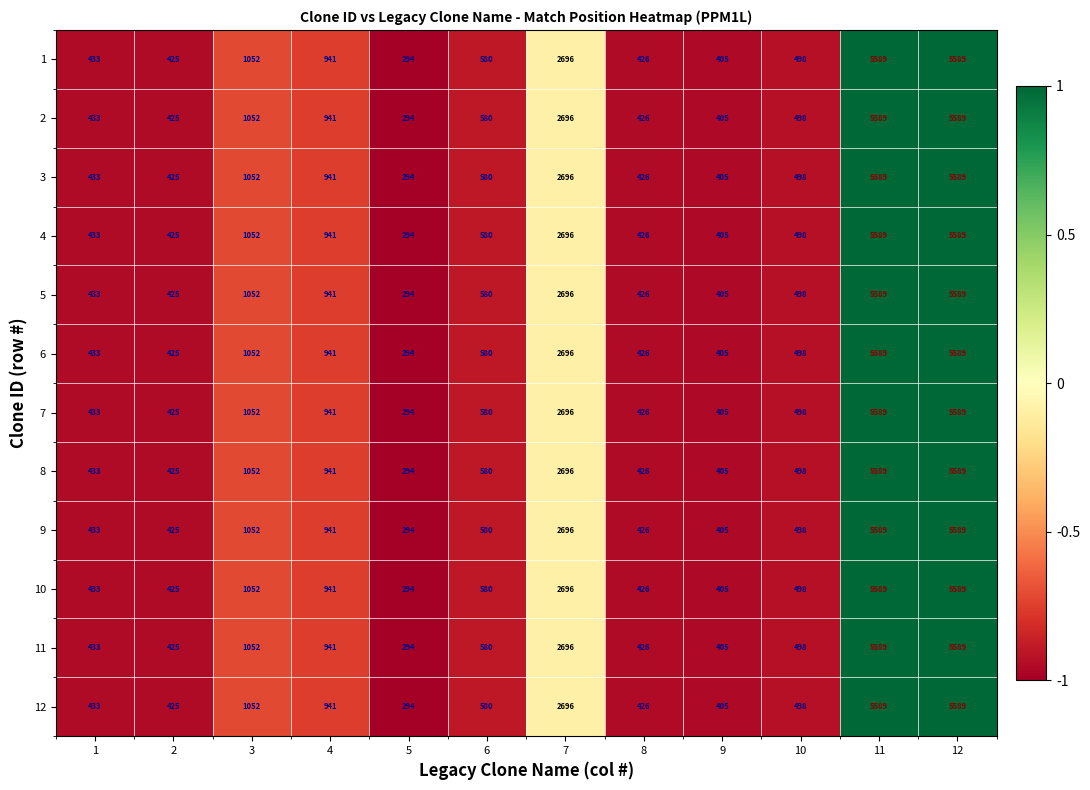

What is the difference between the maximum and minimum values in the 8 series?

5295